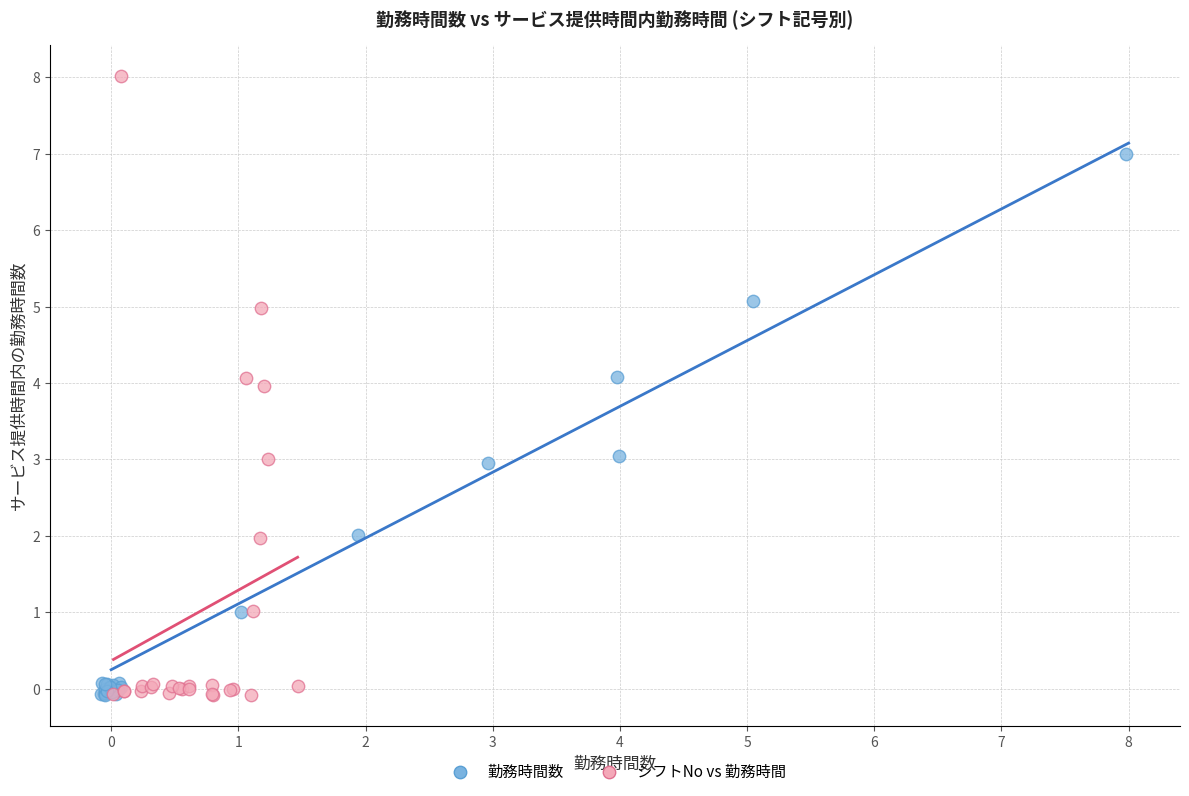

Which series contains the highest Y value?

シフトNo vs 勤務時間